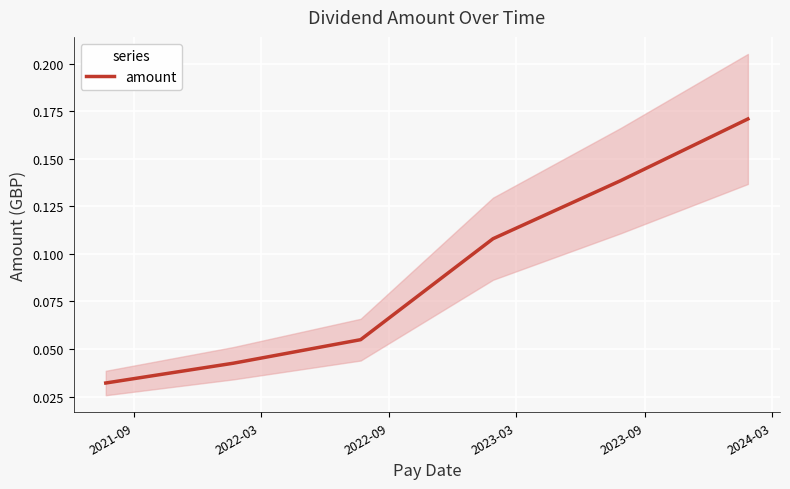

Which category has the lowest value across all series?

2021-09